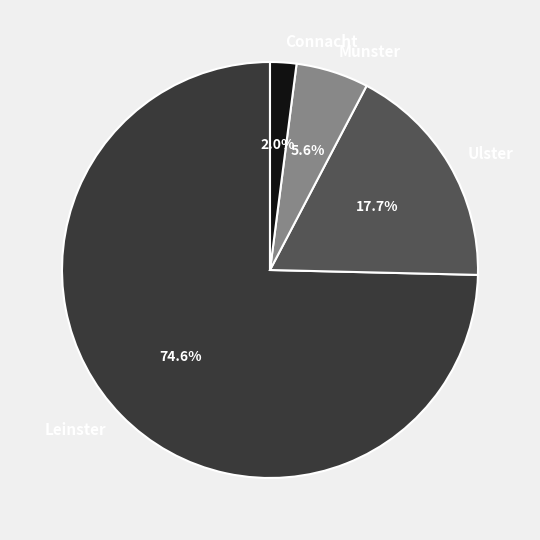

Count the number of slices in the pie.

4